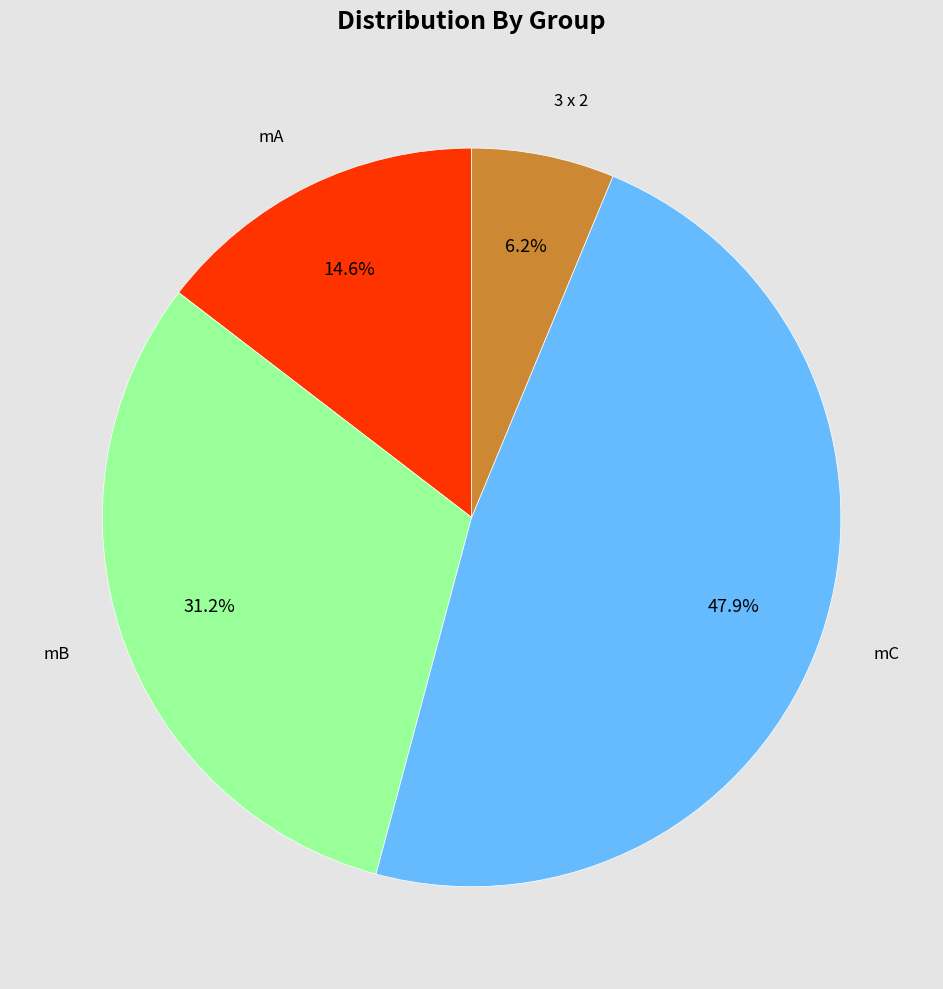

Is there a majority slice in this chart?

No